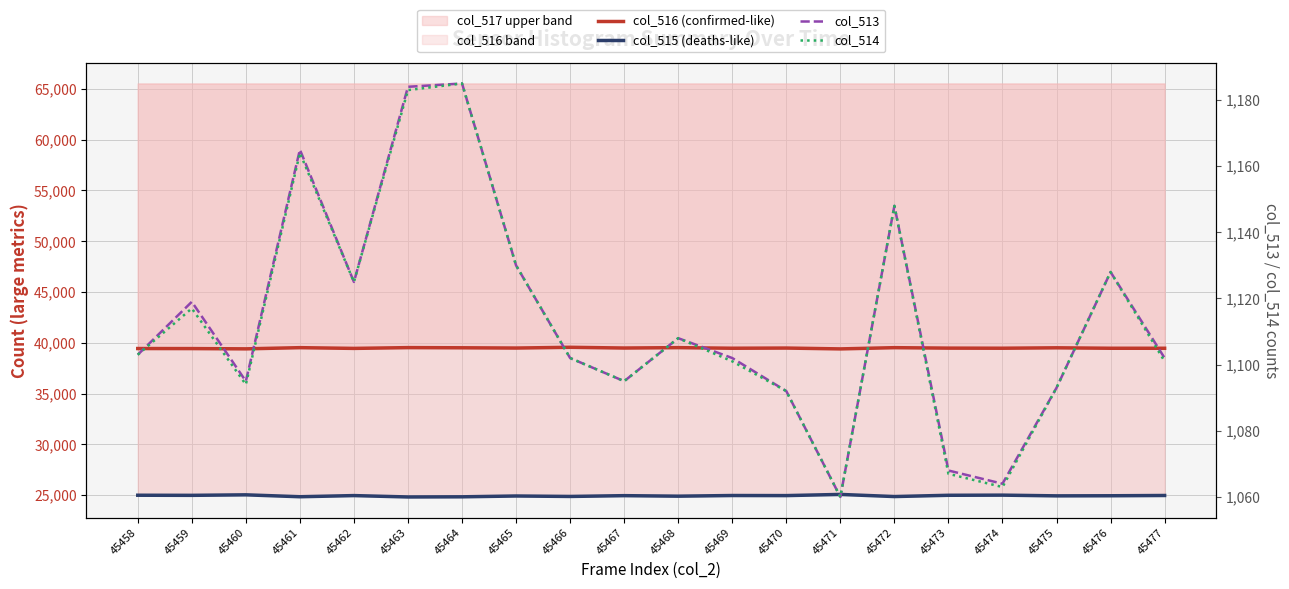

True or false: col_513 and col_515 (deaths-like) cross at least once.

False